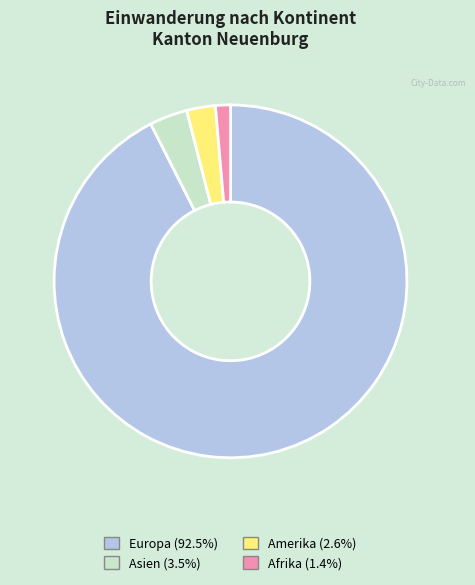

How many segments does this pie chart have?

4